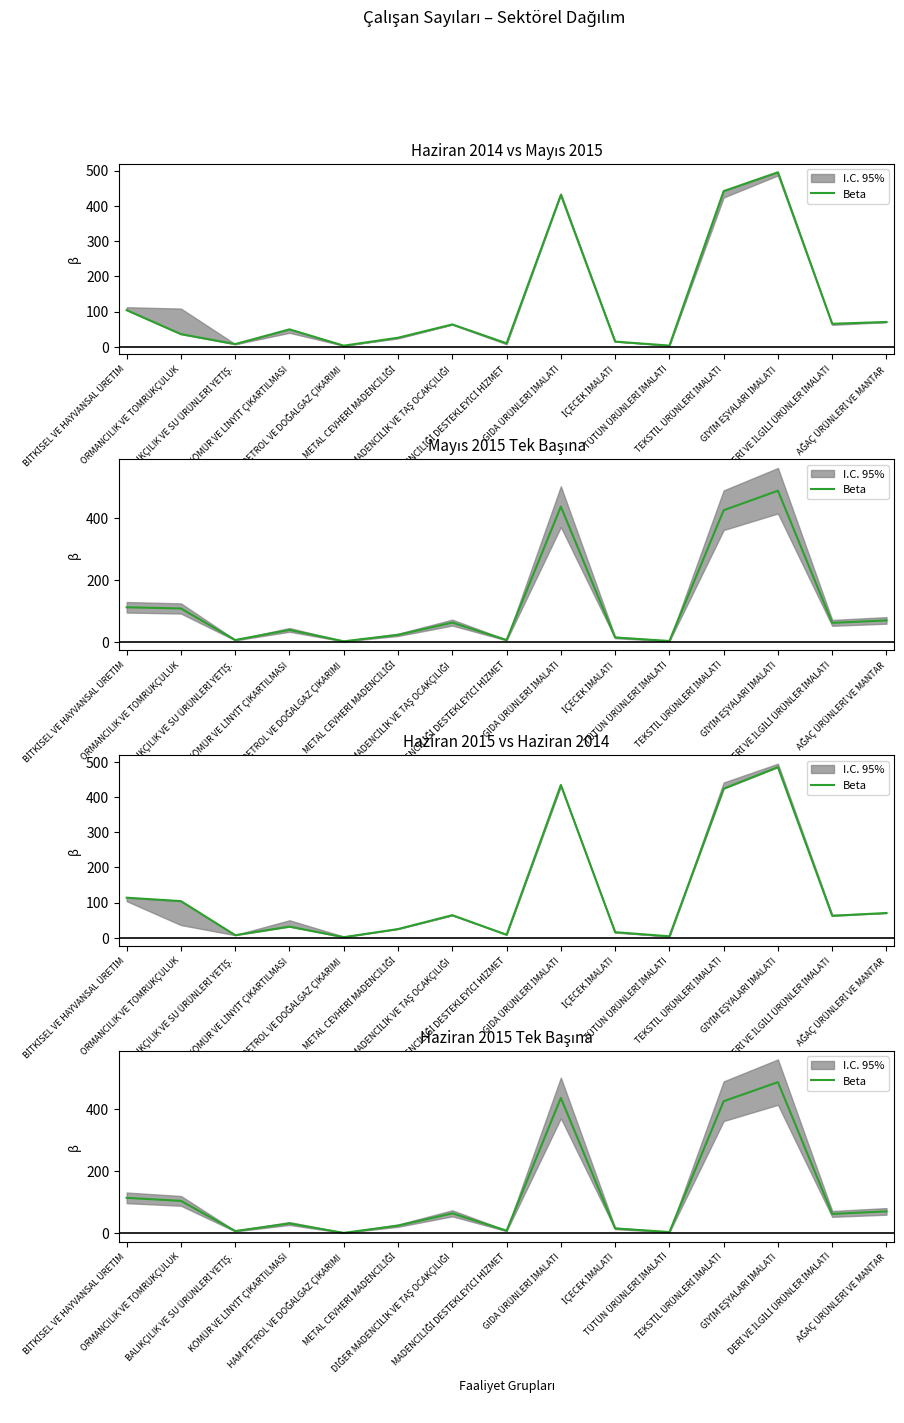

At which category does the data reach its first local peak?

KÖMÜR VE LİNYİT ÇIKARTILMASI